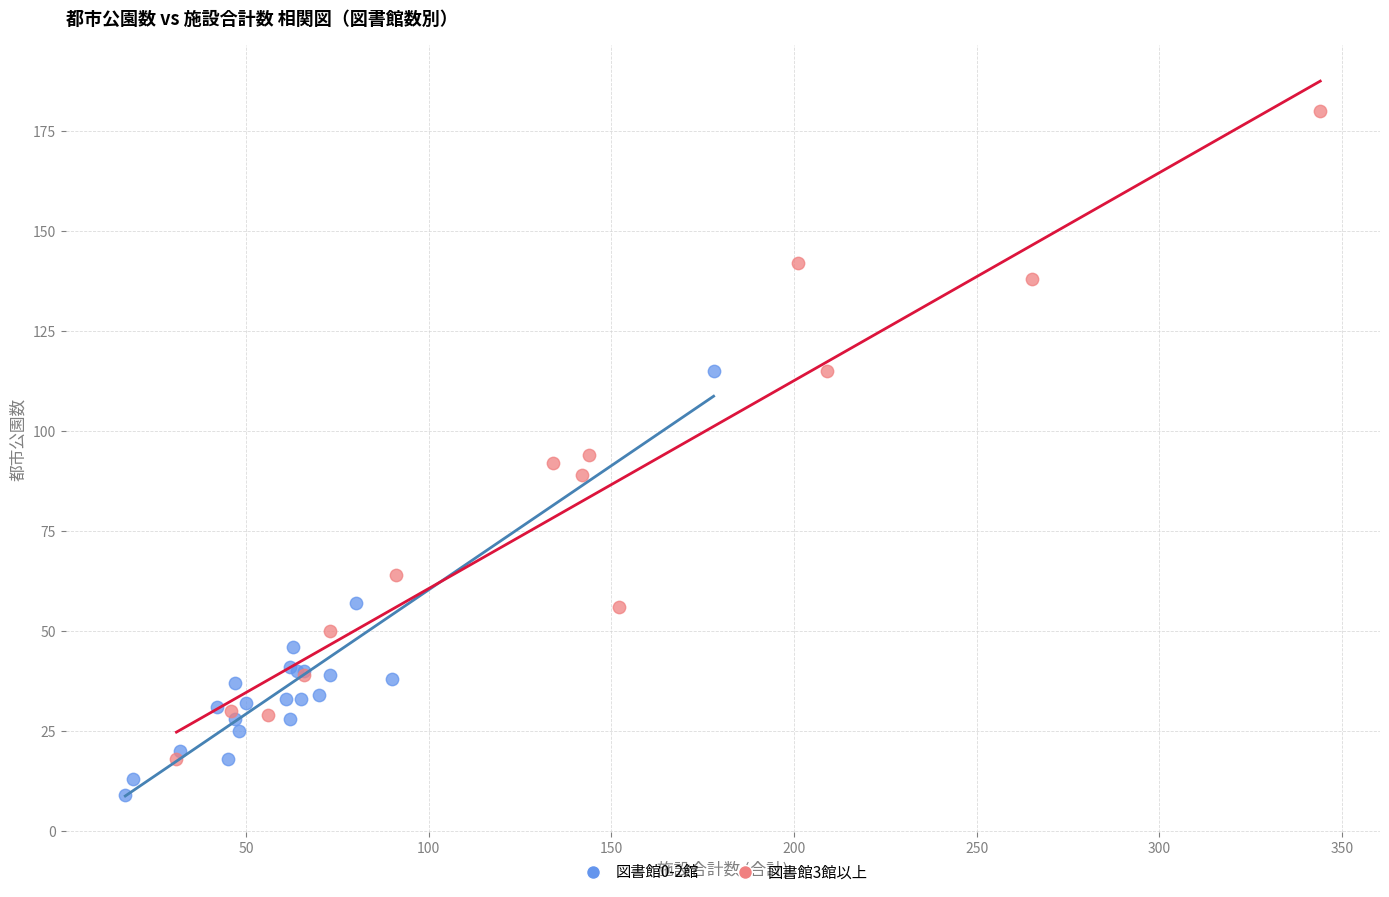

Which series contains the highest Y value?

図書館3館以上